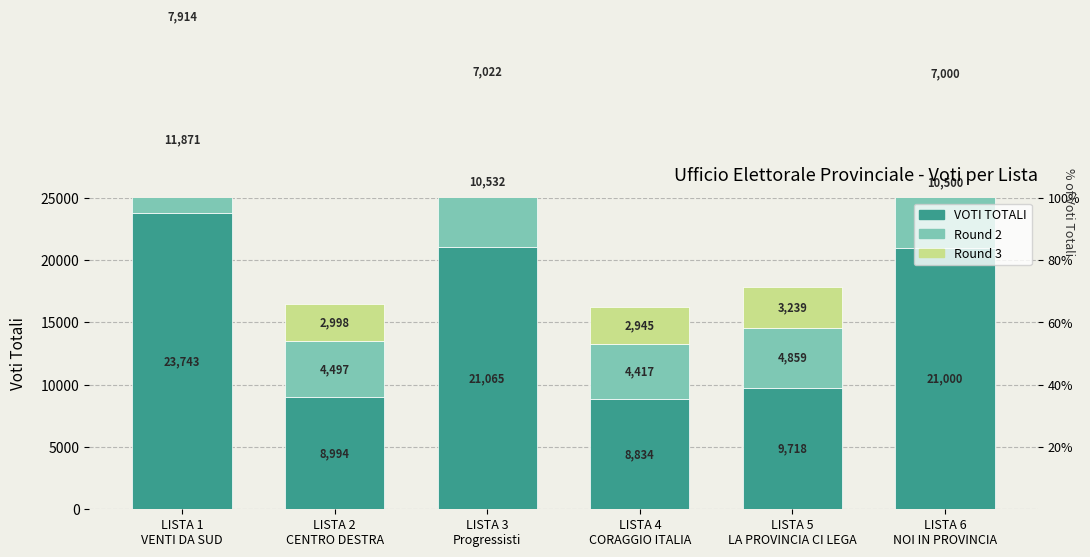

Are the bars horizontal?

No